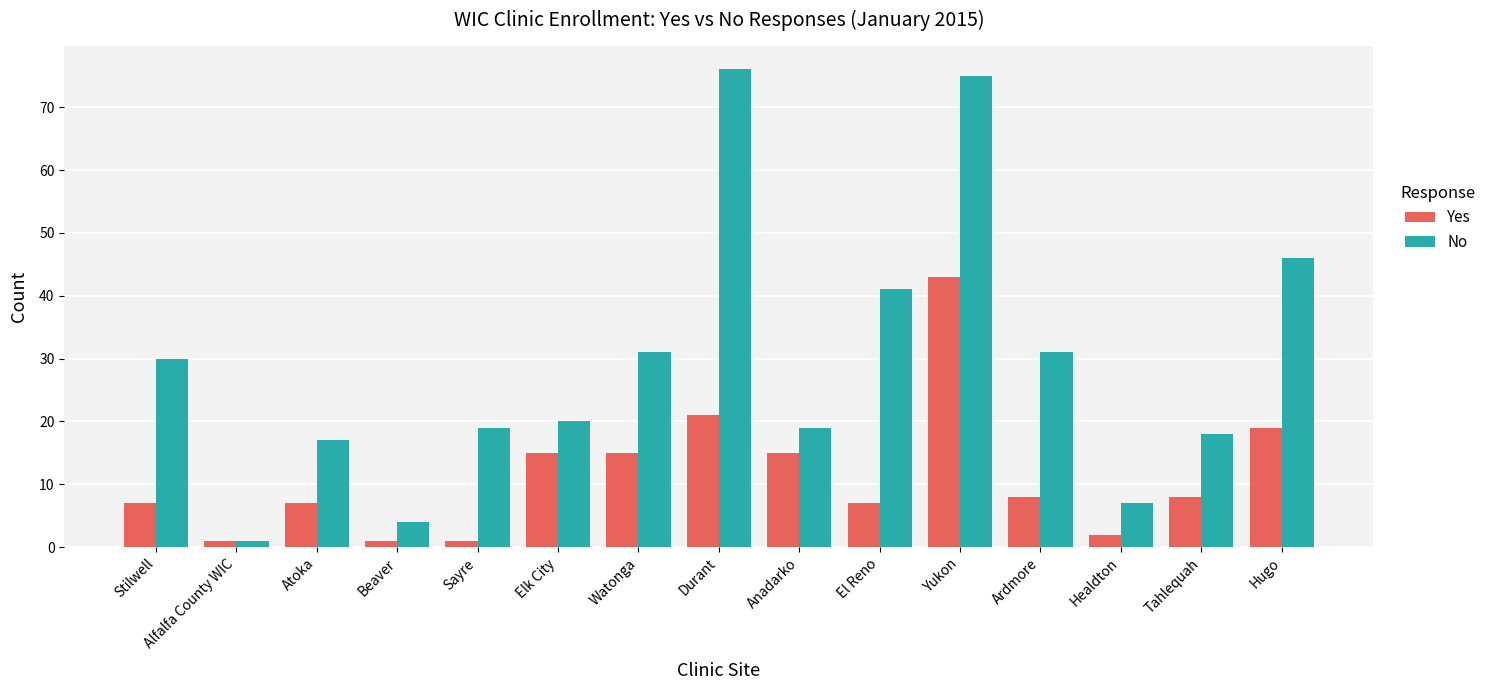

Are the bars horizontal?

No